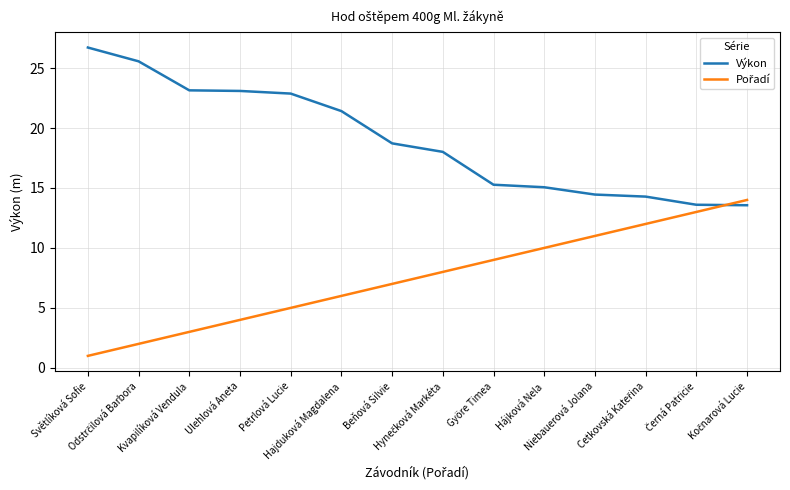

Which series has the largest total across all categories?

Výkon